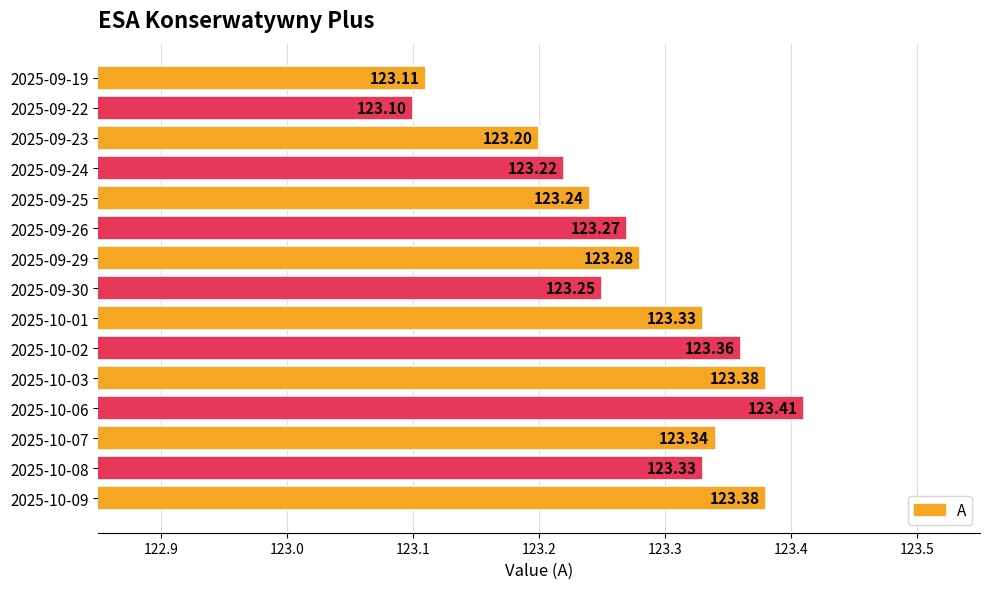

How many bars are there in total?

15